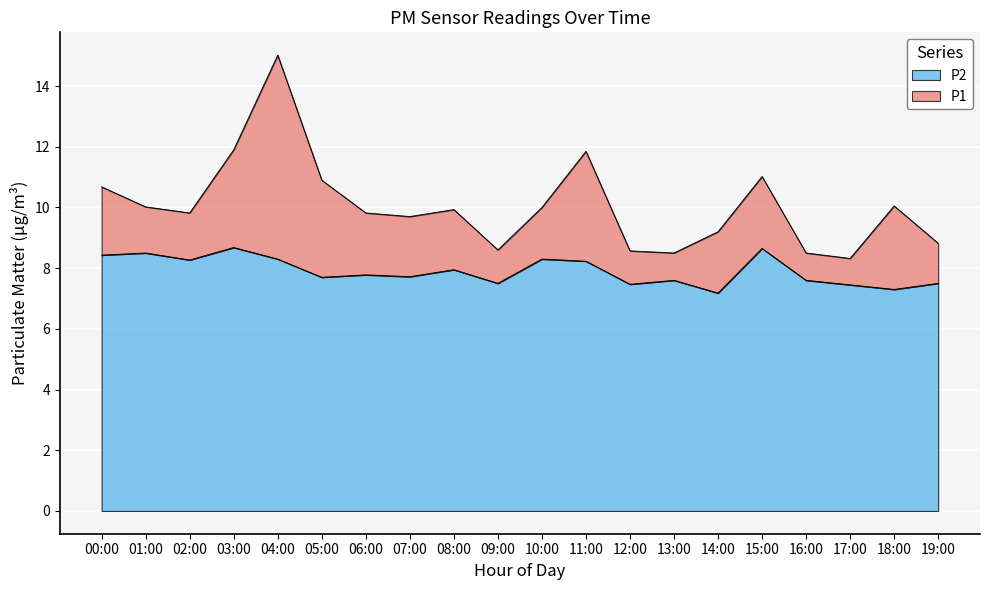

The P2 series shows 5.7 at 11:00. True or false?

False